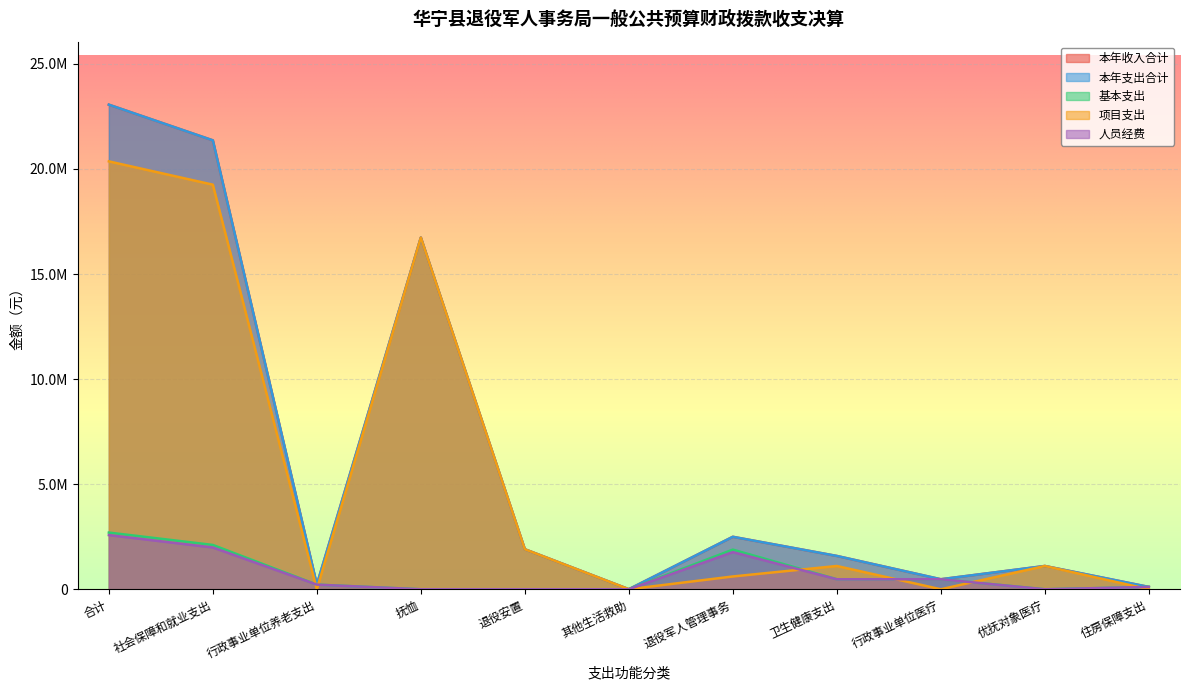

What is the approximate value of 基本支出 at 社会保障和就业支出?

2109448.5